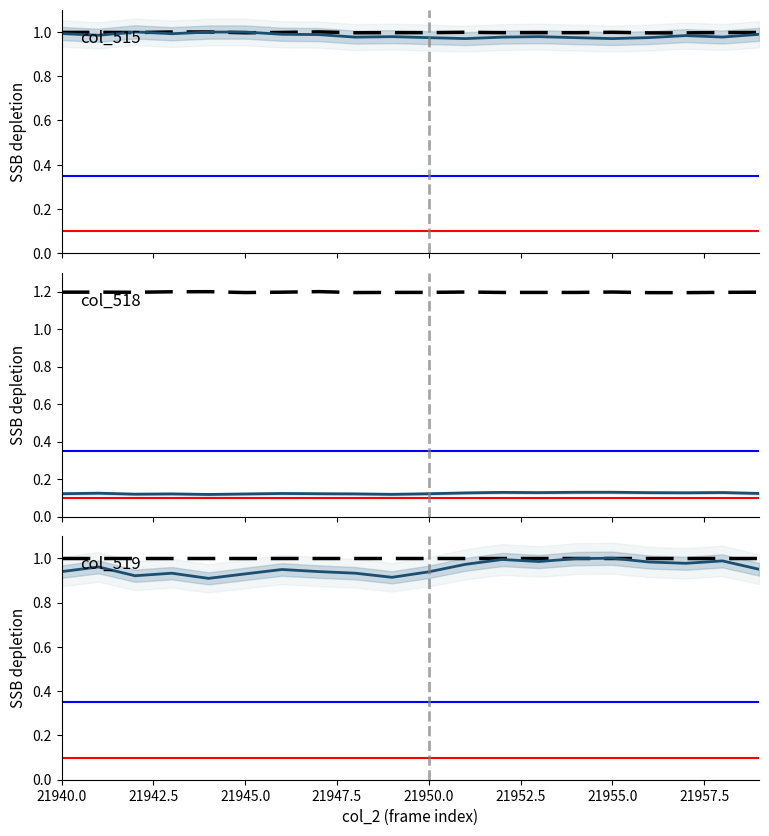

The col_515 series shows 1.0 at 21958. True or false?

True